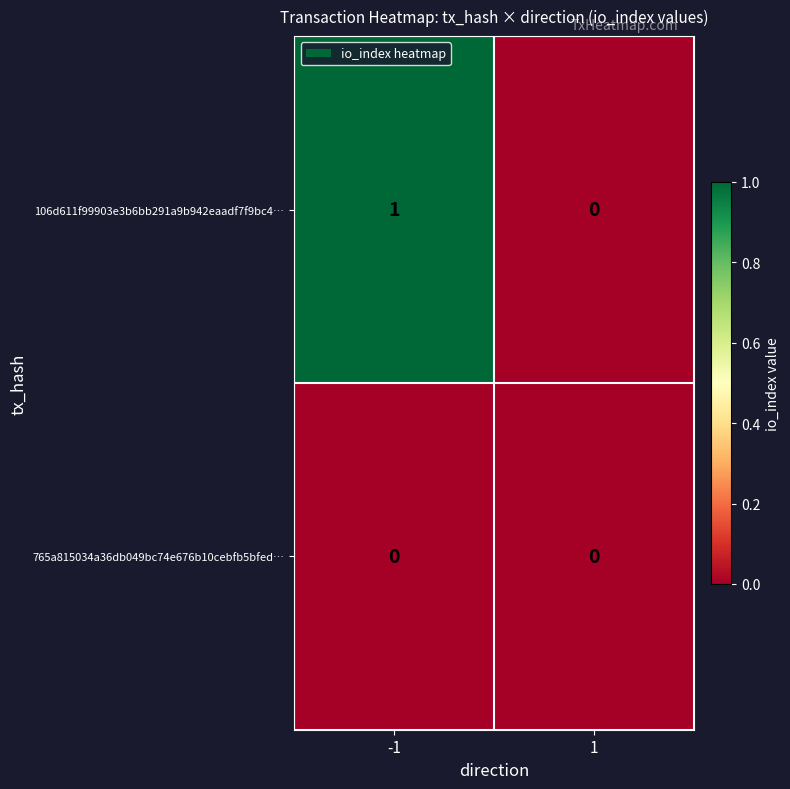

Which series has the largest range (max minus min)?

106d611f99903e3b6bb291a9b942eaadf7f9bc4…